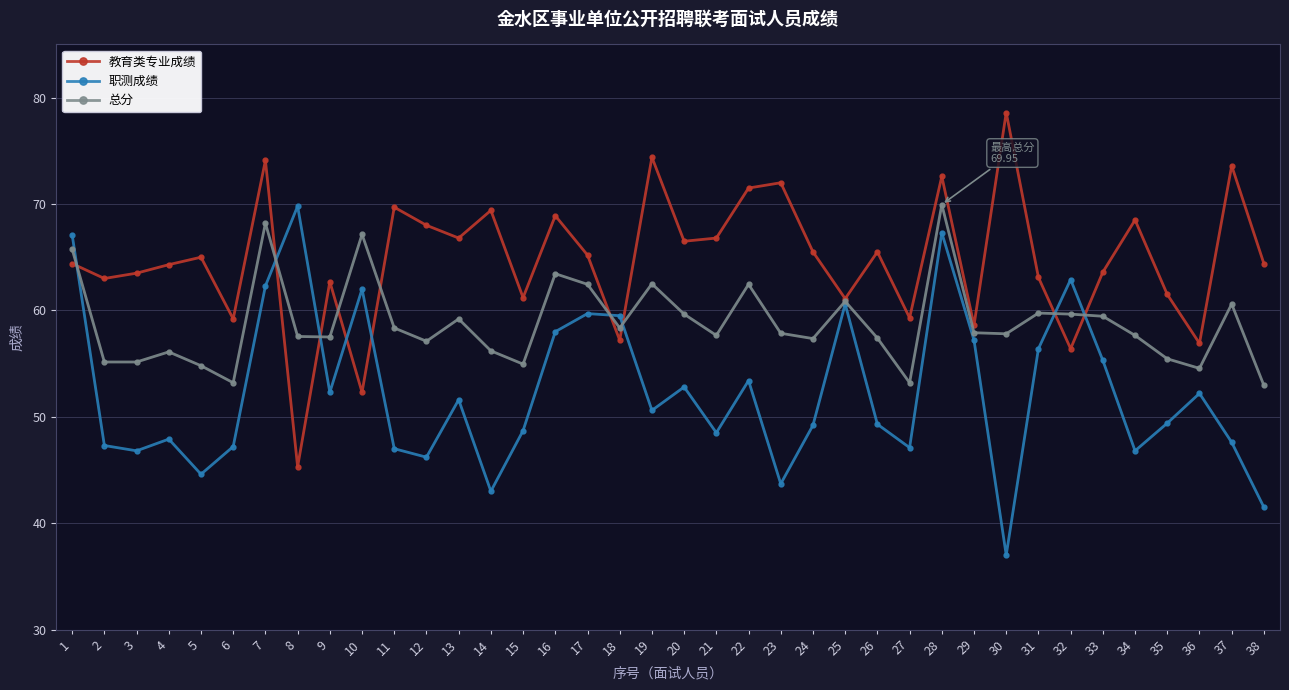

What is the value of the 职测成绩 point at the 4th from the left?

47.9